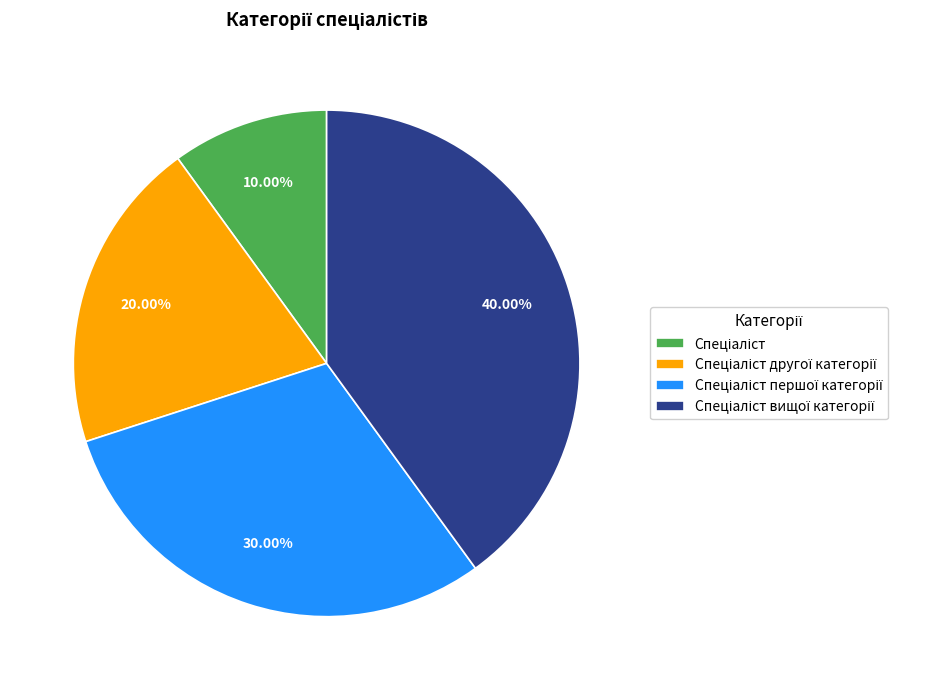

Is there a majority slice in this chart?

No